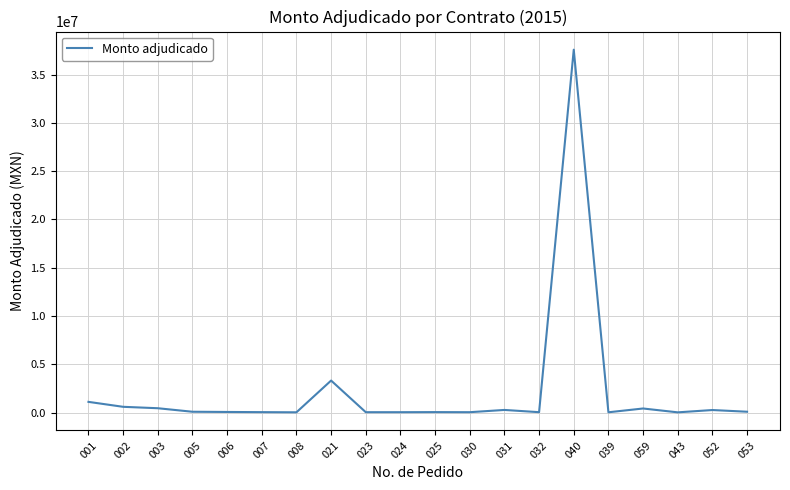

What is the difference between the values at 023 and 002?

557313.4